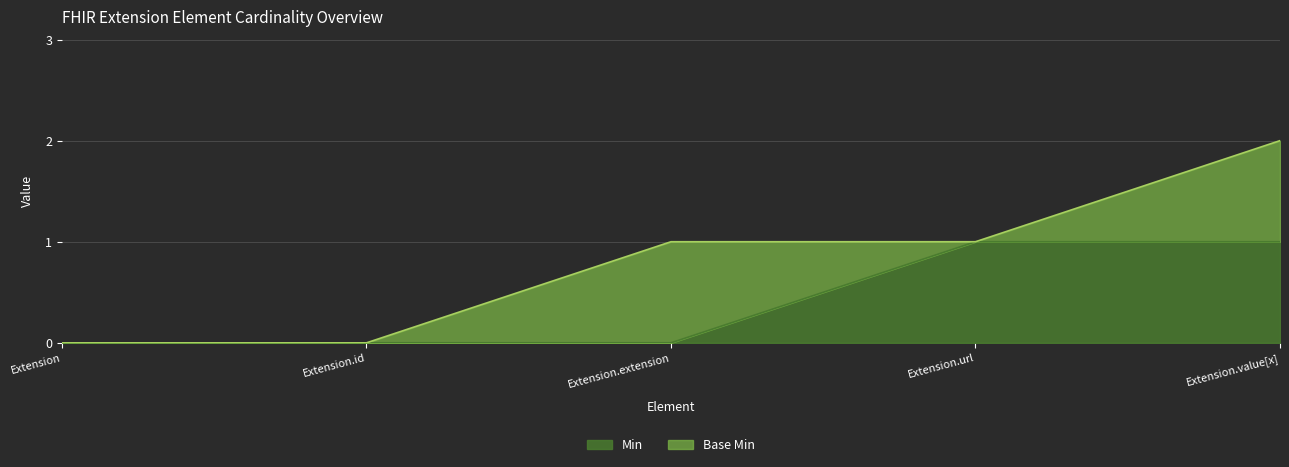

What position from the left is Extension.id?

2